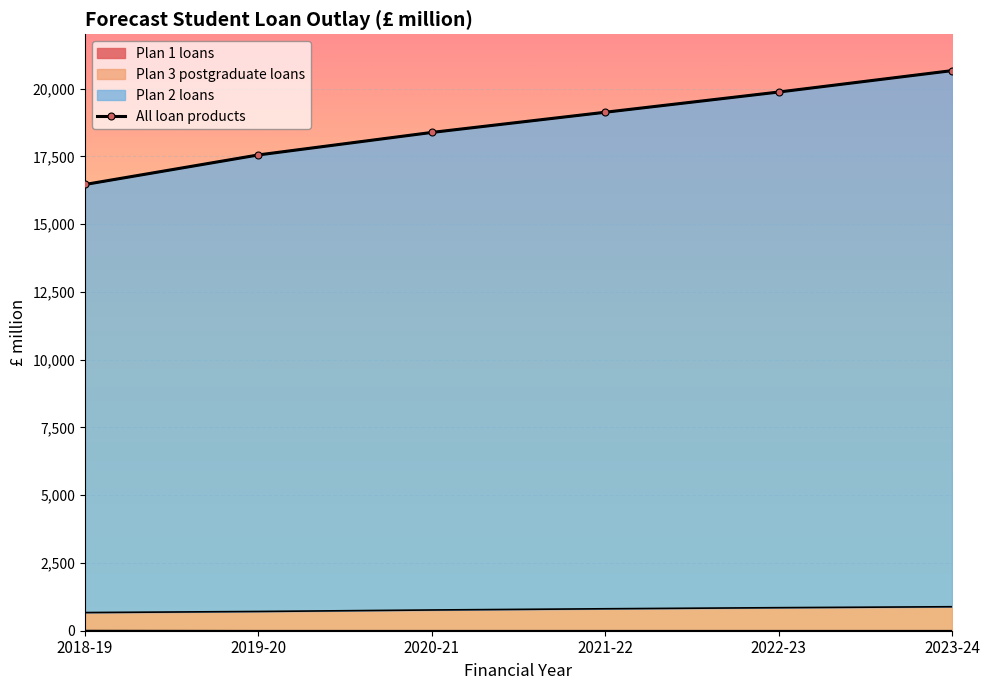

Count the number of values greater than 19125.

2